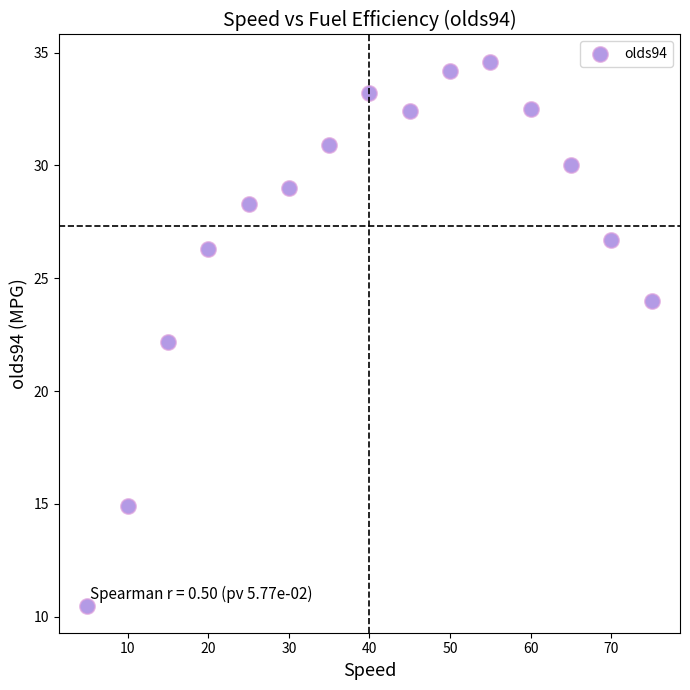

What is the range of X values (max minus min)?

70.0